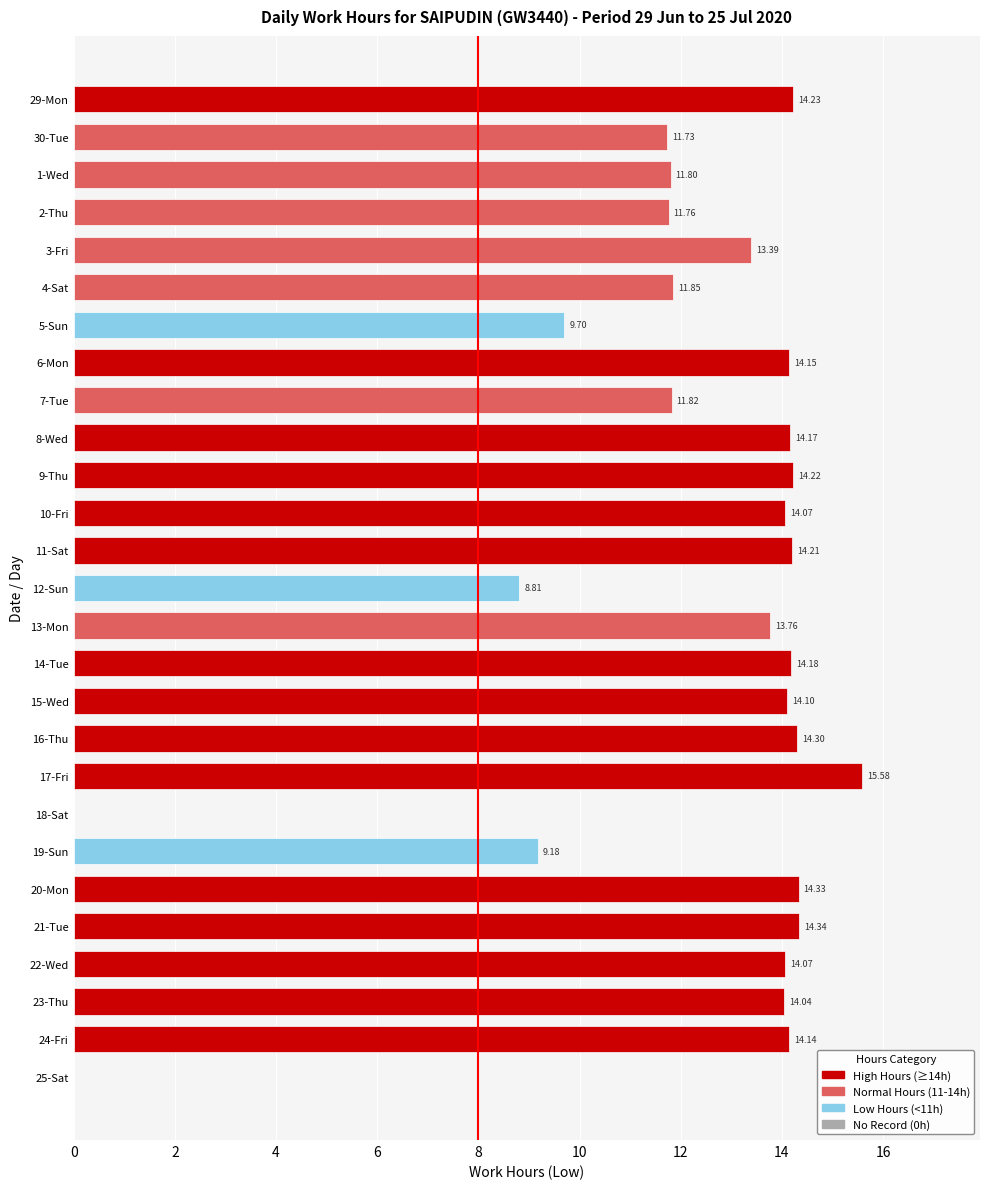

What is the change in value from 7-Tue to 21-Tue?

+2.5